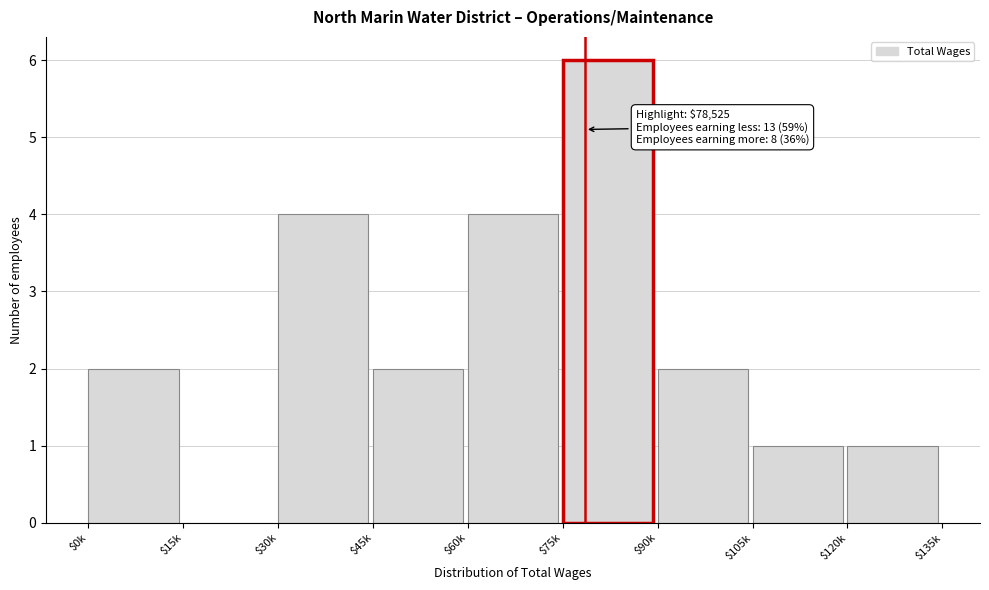

The value at $120k is 1. True or false?

True